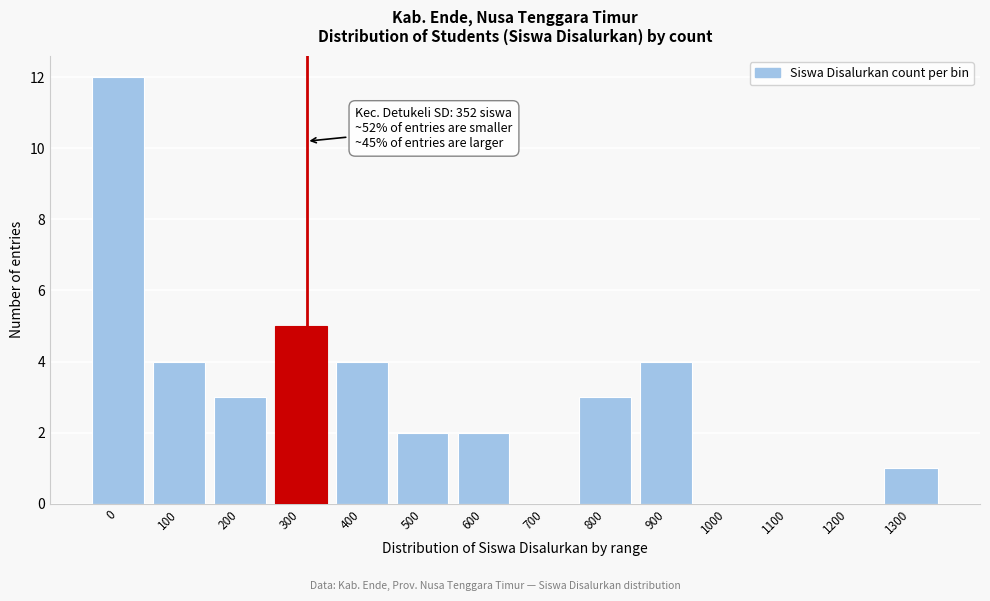

Reading left to right, extract all data points from this chart.

0=12	100=4	200=3	300=5	400=4	500=2	600=2	700=0	800=3	900=4	1000=0	1100=0	1200=0	1300=1